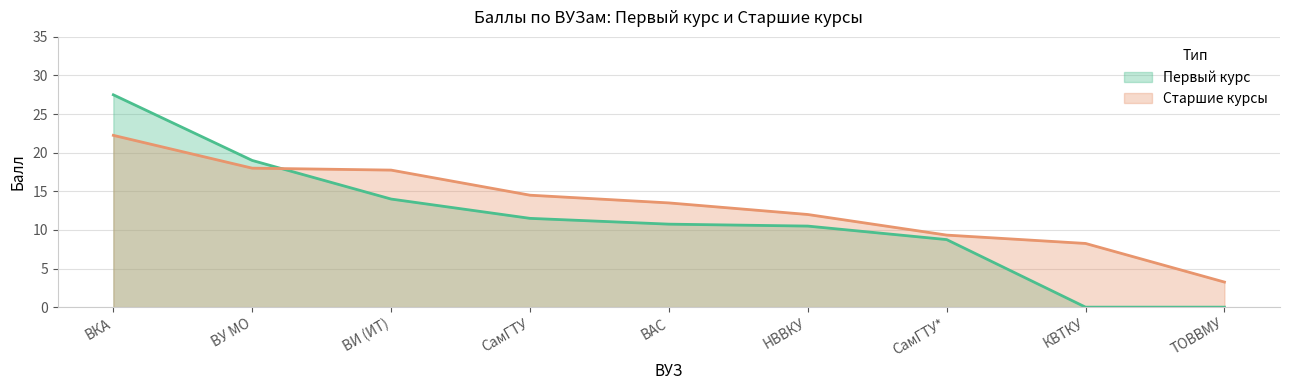

The Старшие курсы series shows 3.6 at ВАС. True or false?

False